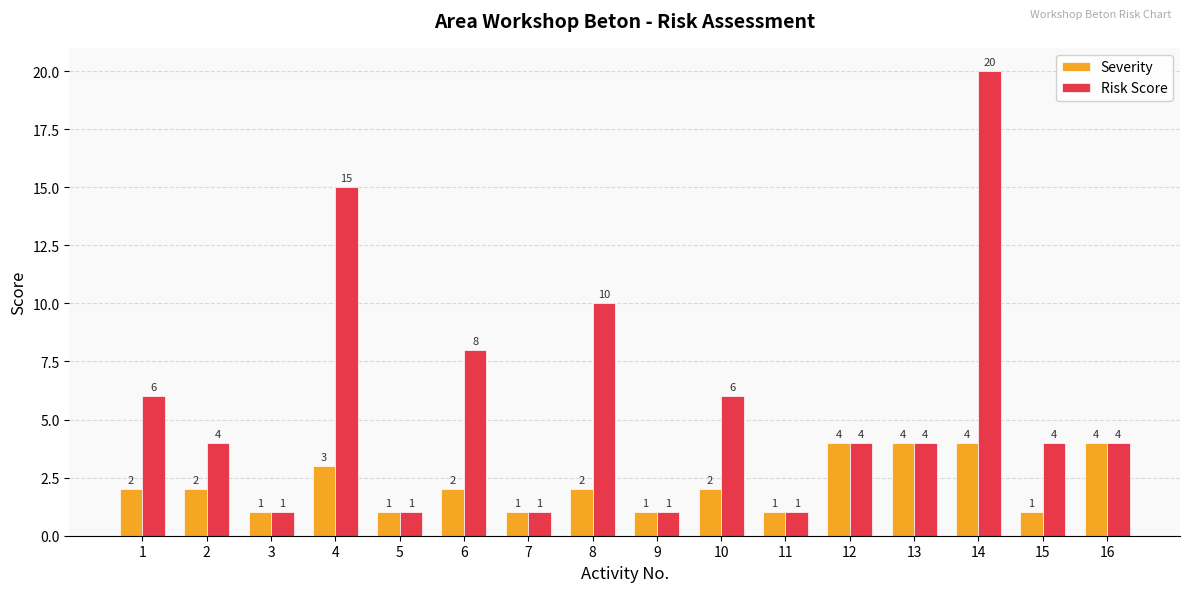

The value of Severity at 14 is 4. True or false?

True